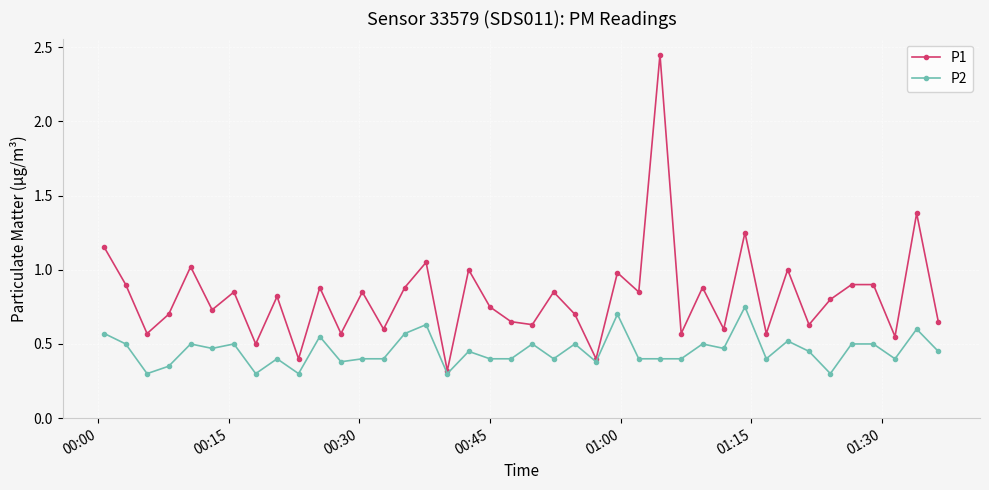

List the series in order of their peak value, lowest first.

P2, P1